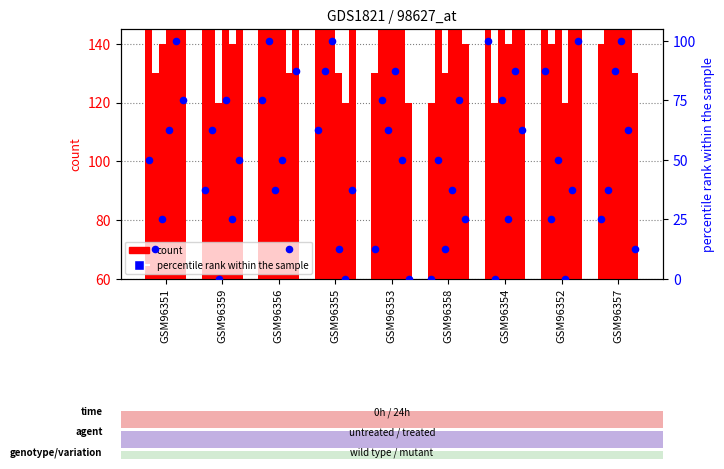

Between GSM96354 and GSM96355, which is larger?

GSM96354